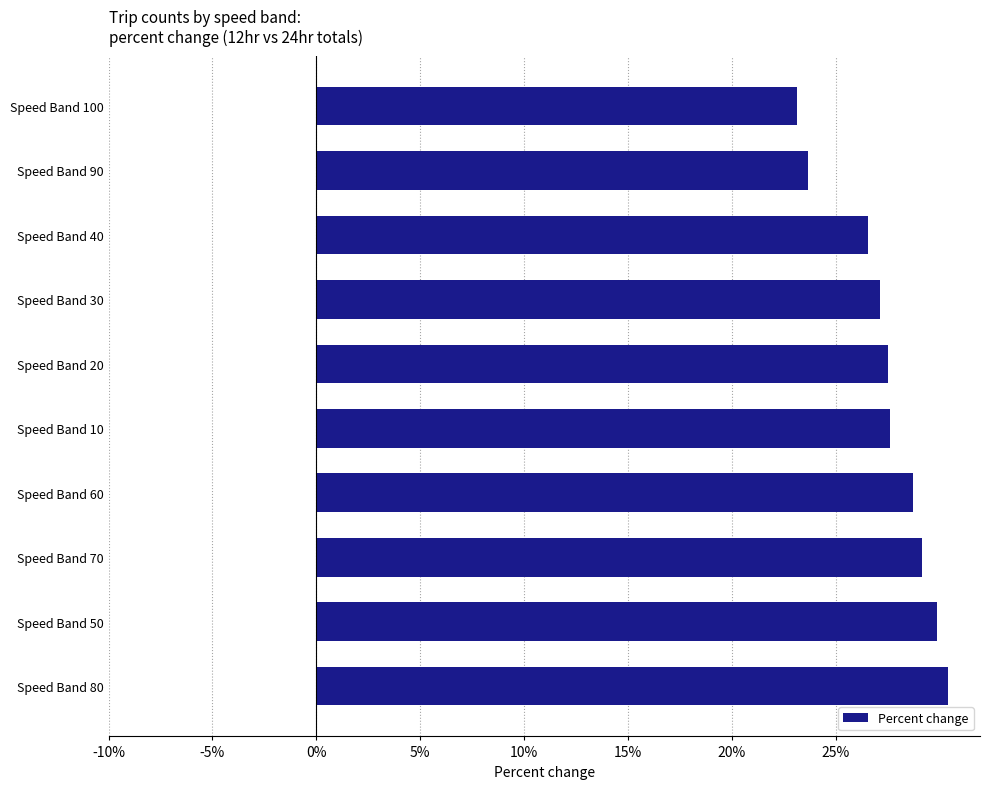

What is the smallest value displayed?

23.1